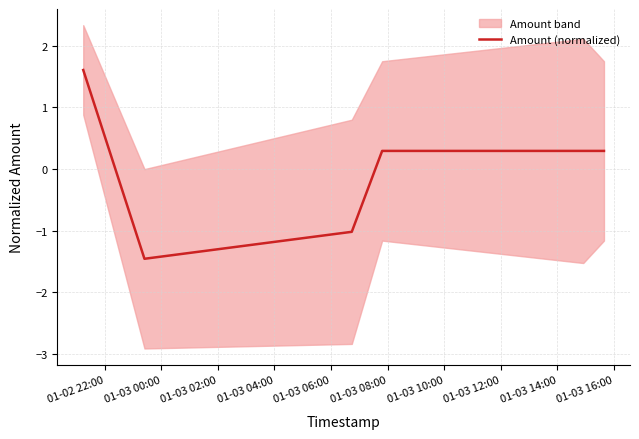

Where is the first local minimum?

01-03 00:00